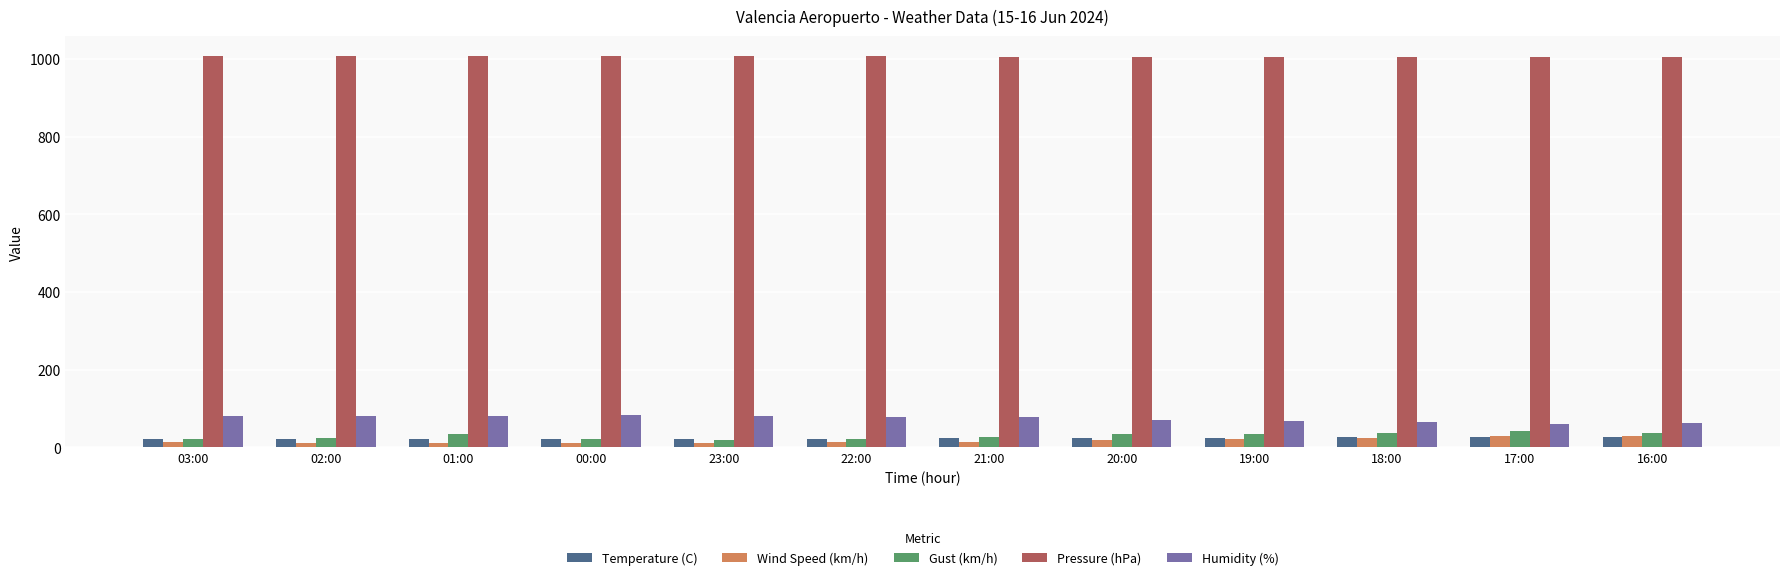

The Humidity (%) series shows 36.5 at 20:00. True or false?

False